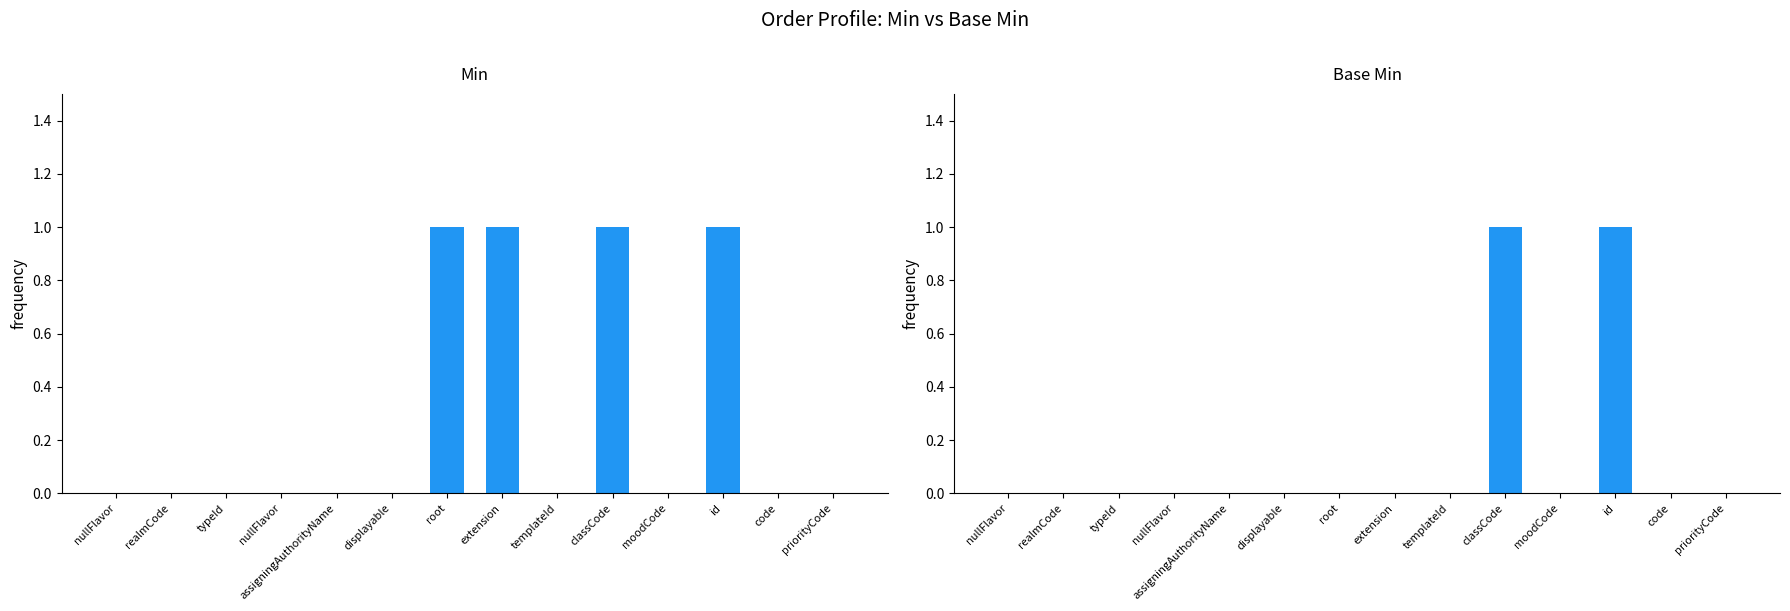

How many bars are there in each group?

2